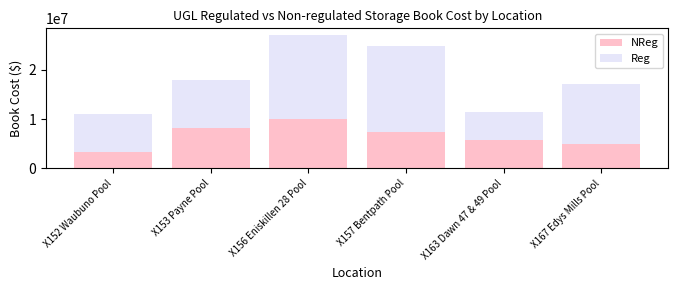

At which category is the sum across all series the highest?

X156 Eniskillen 28 Pool